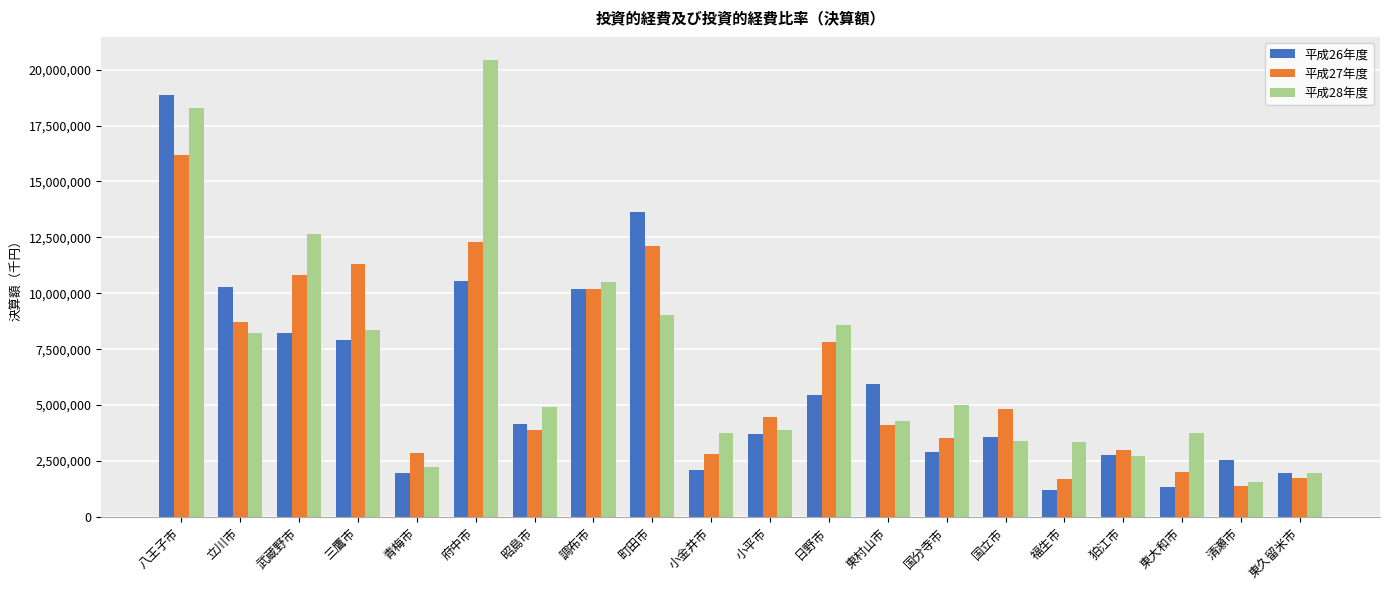

Rank the series by their maximum value, from lowest to highest.

平成27年度, 平成26年度, 平成28年度